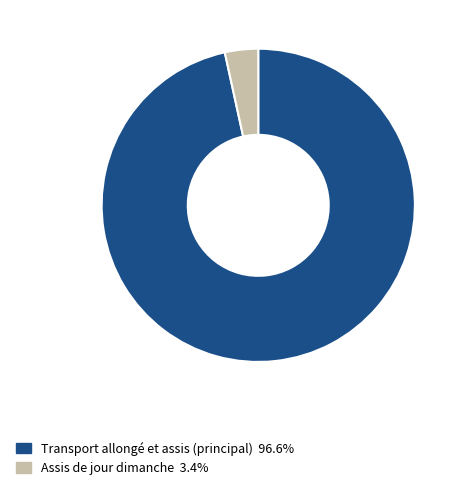

Do Assis de jour dimanche 3.4% and Transport allongé et assis (principal) 96.6% together represent more than half of the pie?

Yes